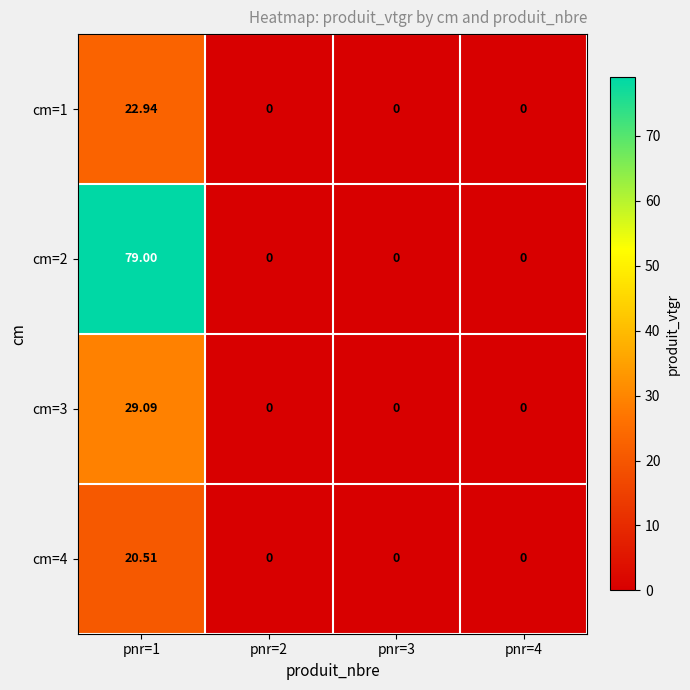

Which category has the lowest value across all series?

pnr=2